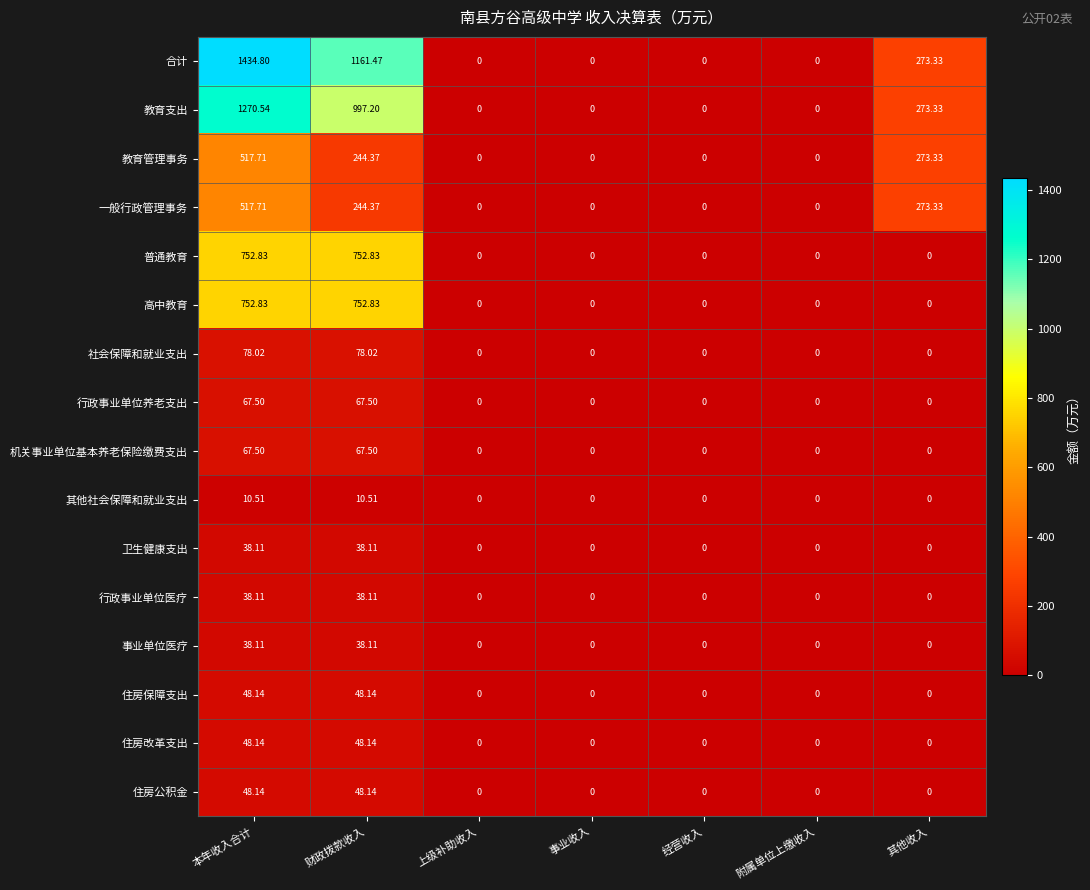

At how many categories does at least one series exceed 563?

2